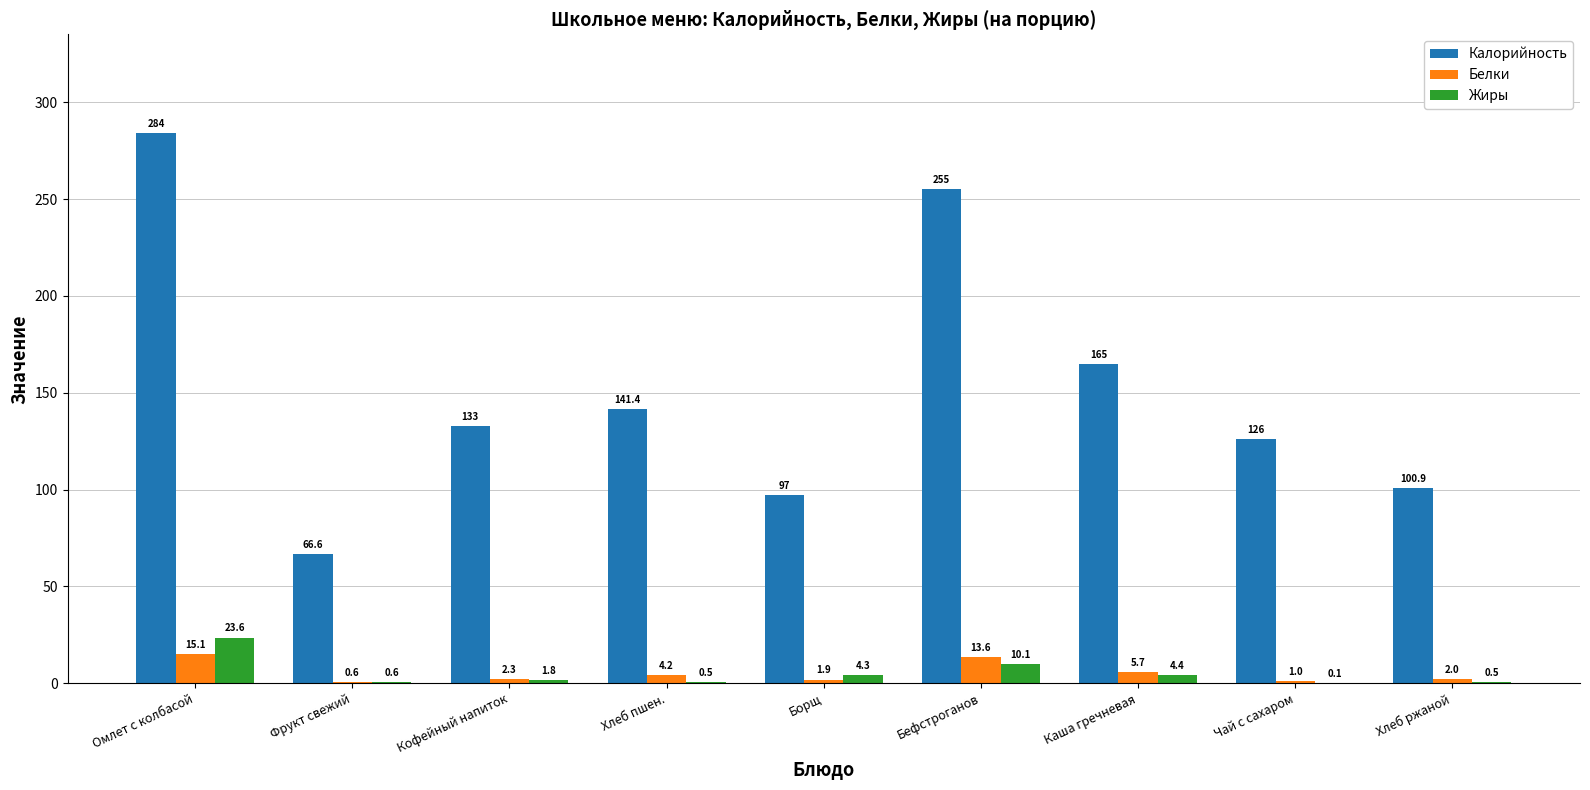

At which label is Жиры closest to 11?

Бефстроганов